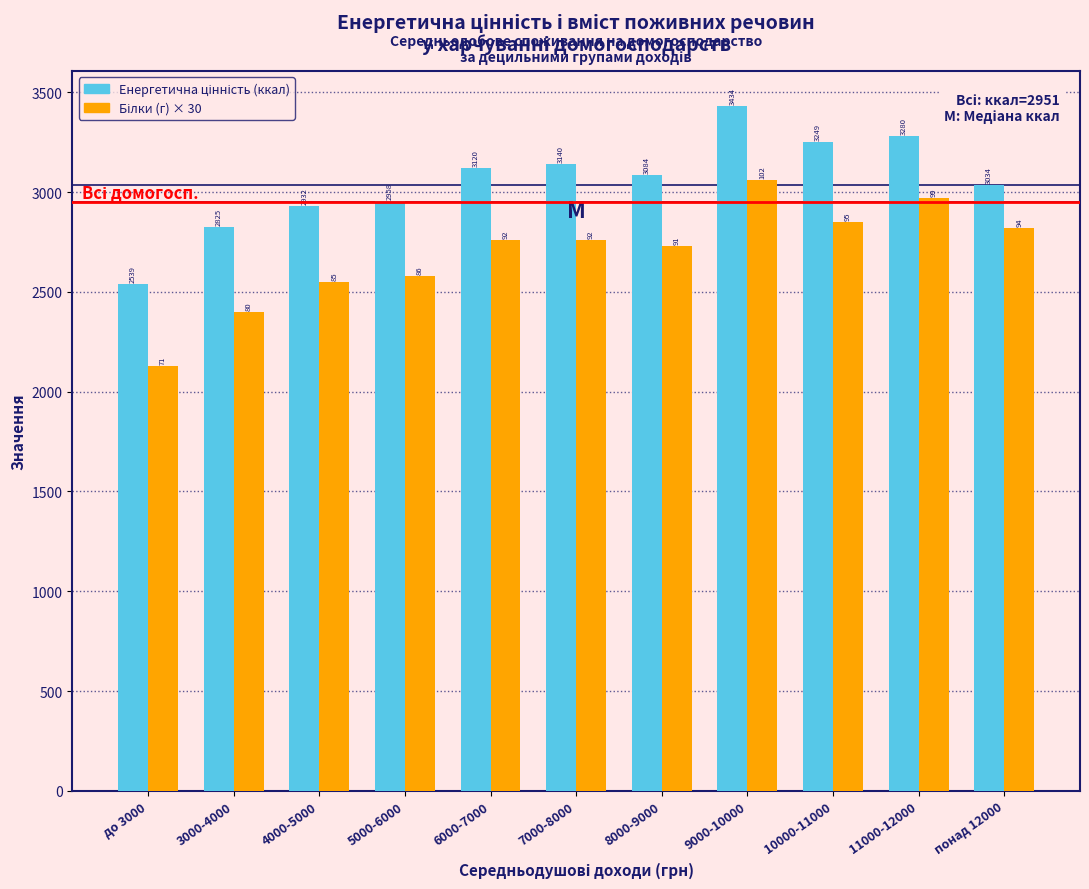

What is the spread (max minus min) of values at понад 12000?

214